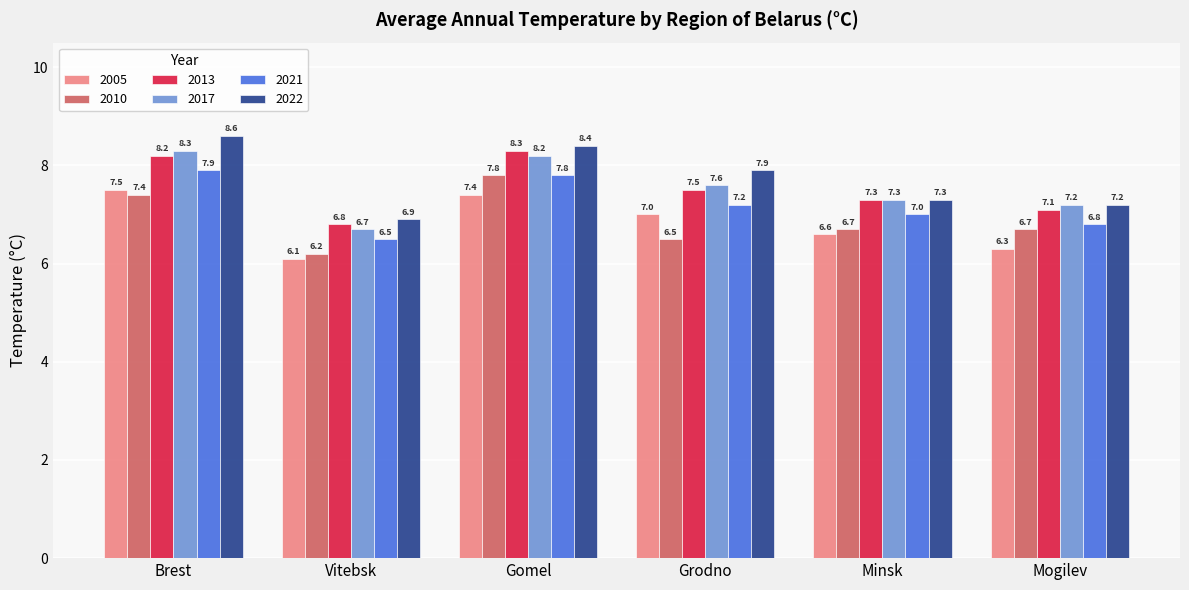

What is the total value across all series at Brest?

47.9